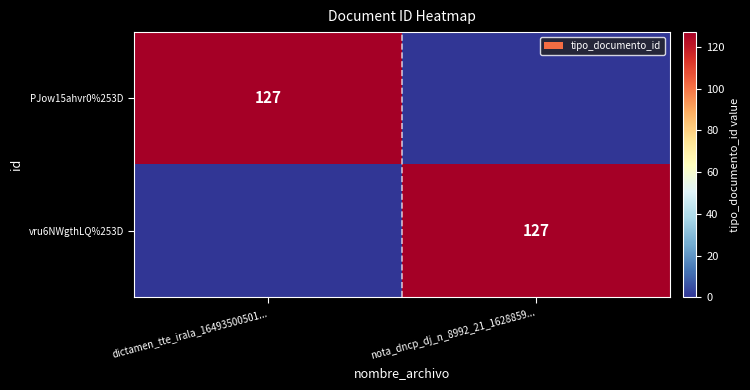

The PJow15ahvr0%253D series shows 64 at nota_dncp_dj_n_8992_21_1628859.... True or false?

False